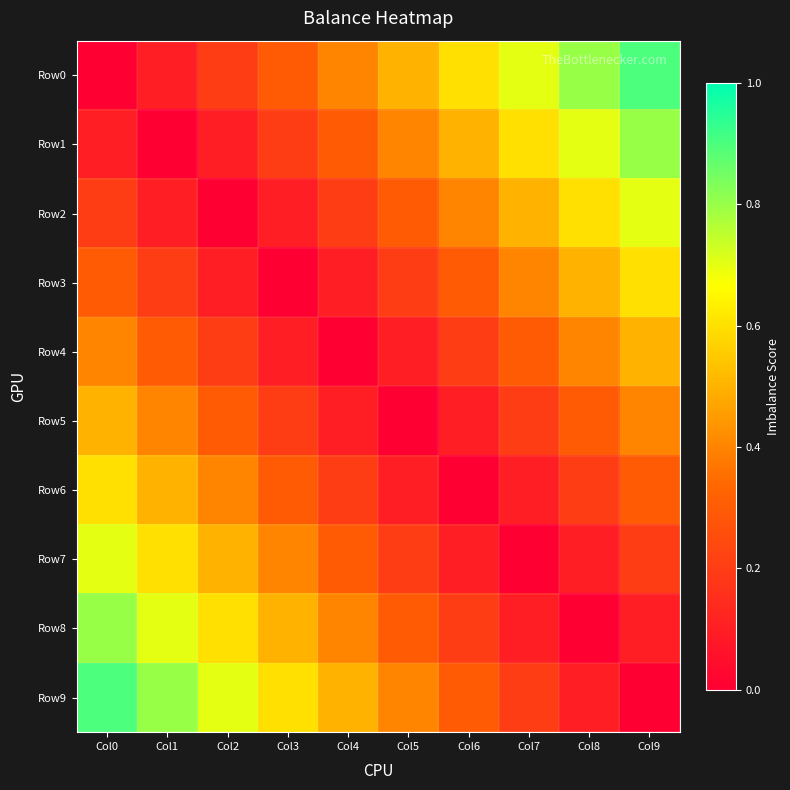

Rank the series at Col9 from lowest to highest value.

Row9, Row8, Row7, Row6, Row5, Row4, Row3, Row2, Row1, Row0